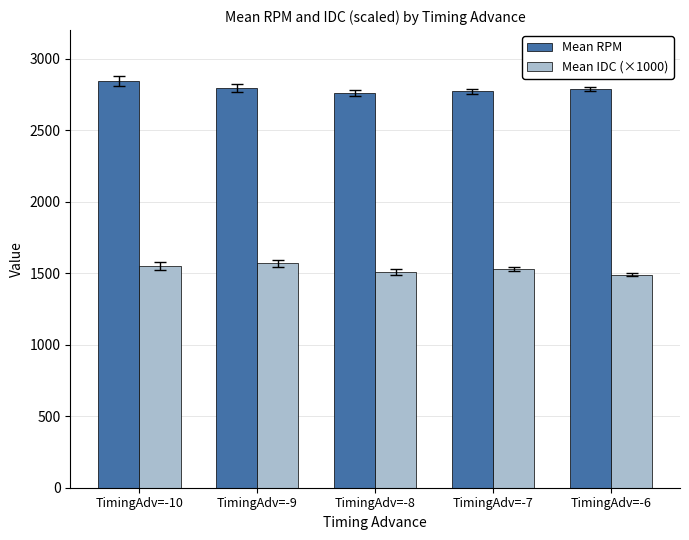

List the series in order of their peak value, highest first.

Mean RPM, Mean IDC (×1000)